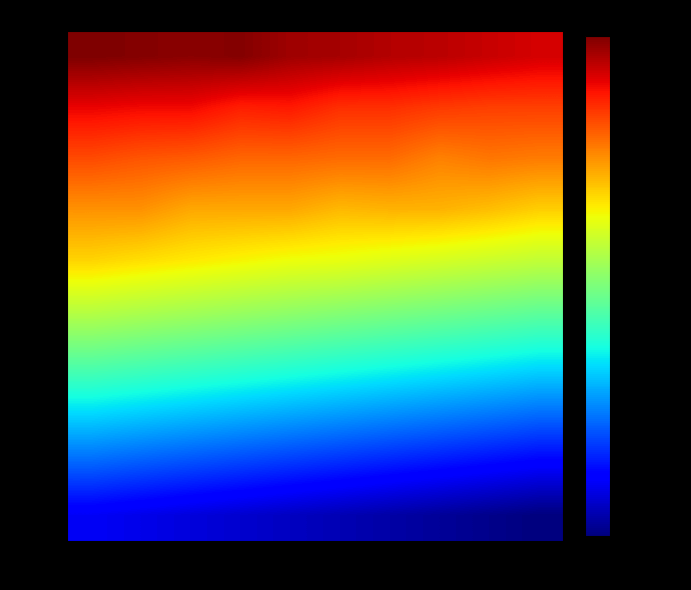

Which series has the largest range (max minus min)?

00:05